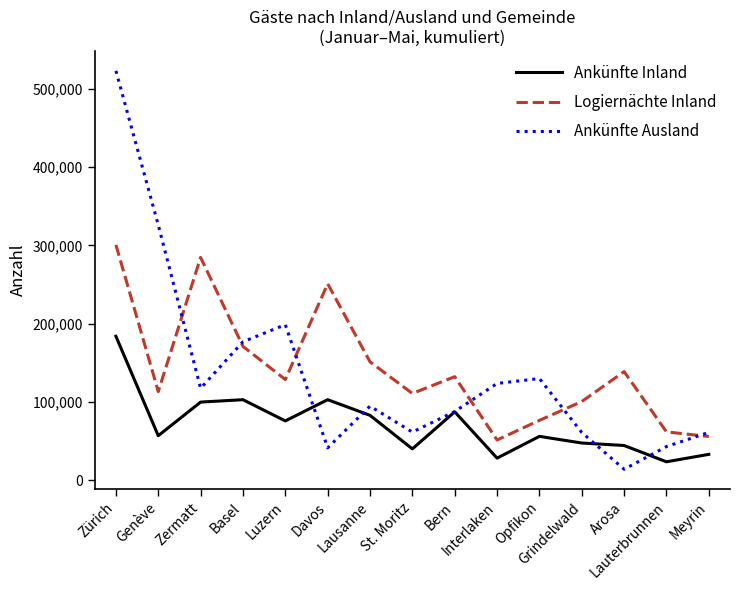

At Interlaken, list the series in order from largest to smallest.

Ankünfte Ausland, Logiernächte Inland, Ankünfte Inland